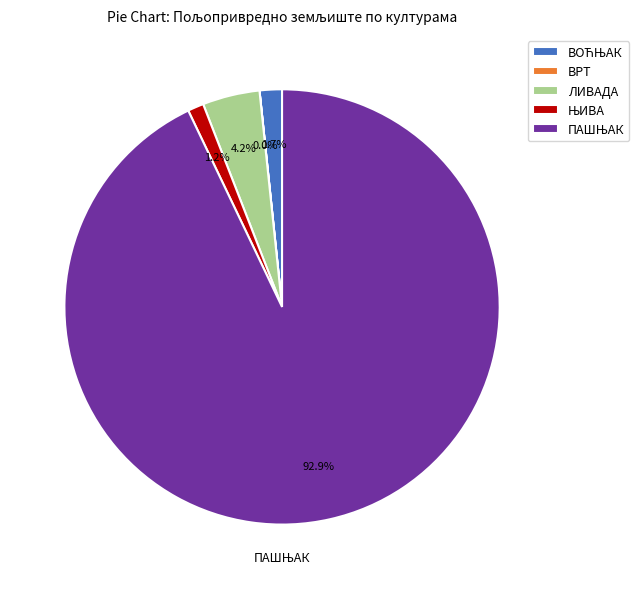

Does any single category account for the majority?

Yes